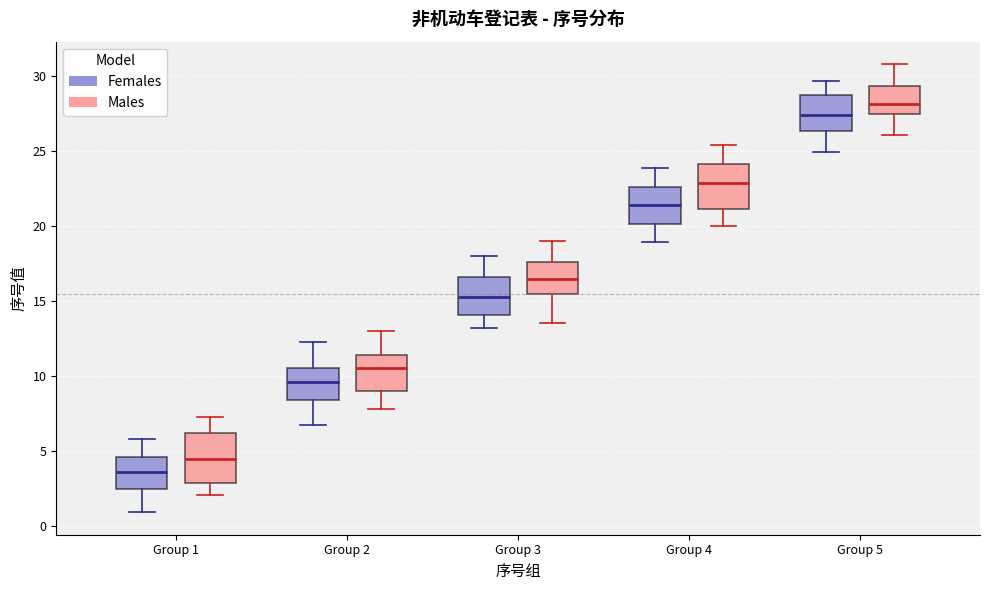

Where does the upper whisker of the box for Group 5 (Males) end on the y-axis? The values are not printed on the chart, so give them approximately, as read against the axis.

31.0